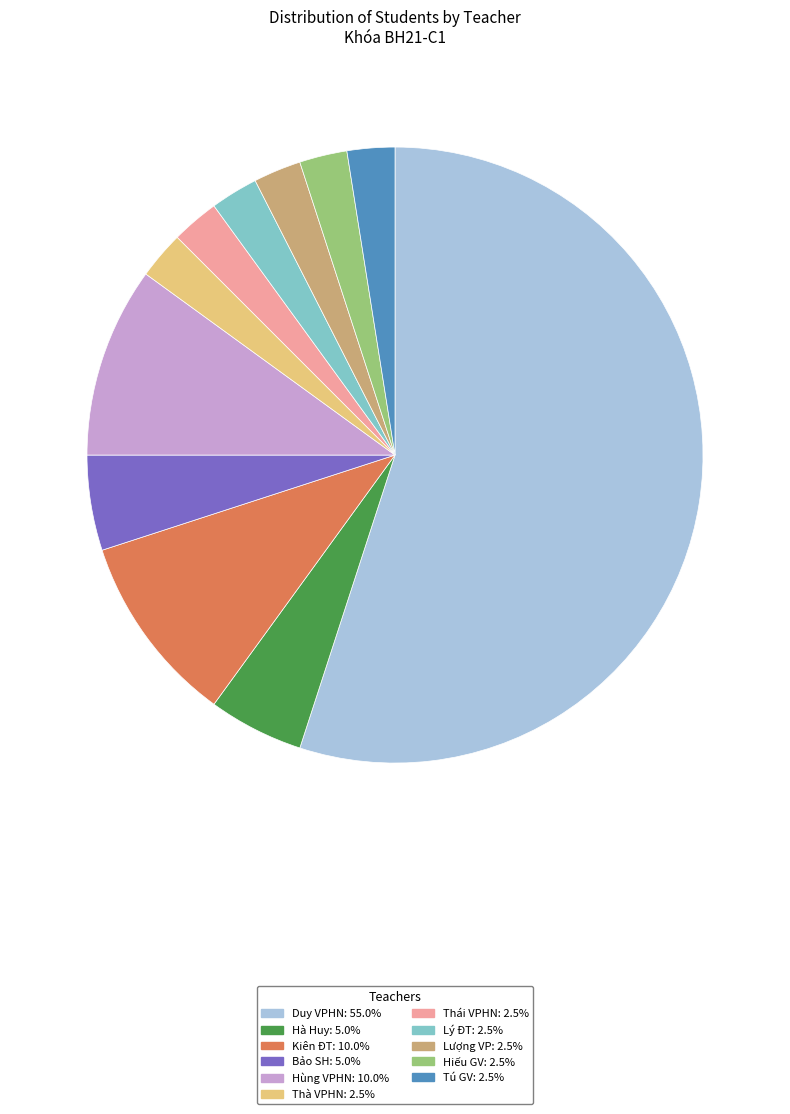

How many segments does this pie chart have?

11